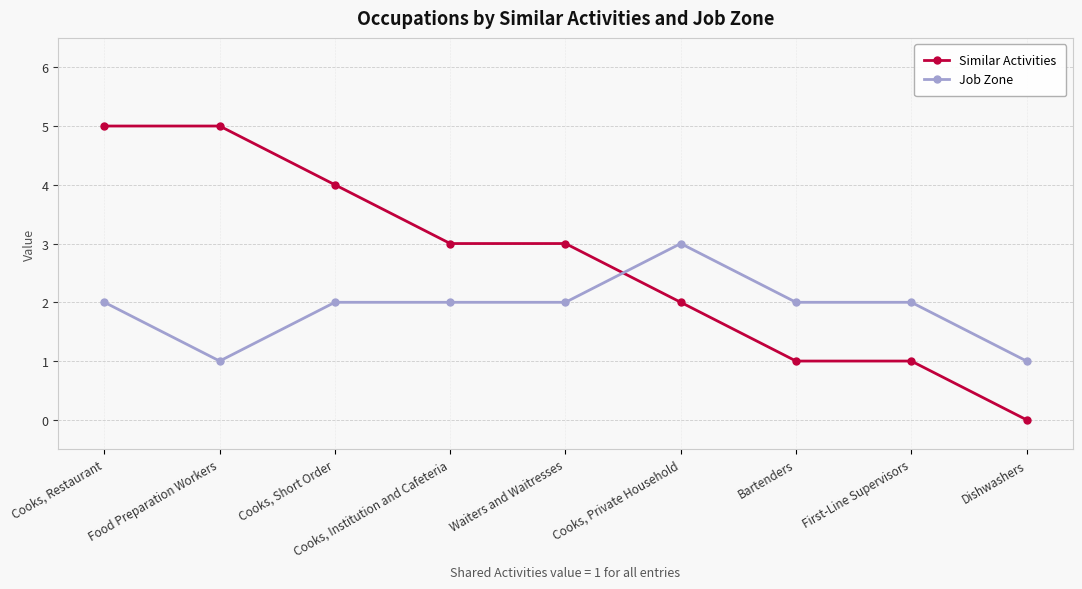

Reading right to left, list all the values displayed in this chart.

Similar Activities: 0	1	1	2	3	3	4	5	5
Job Zone: 1	2	2	3	2	2	2	1	2